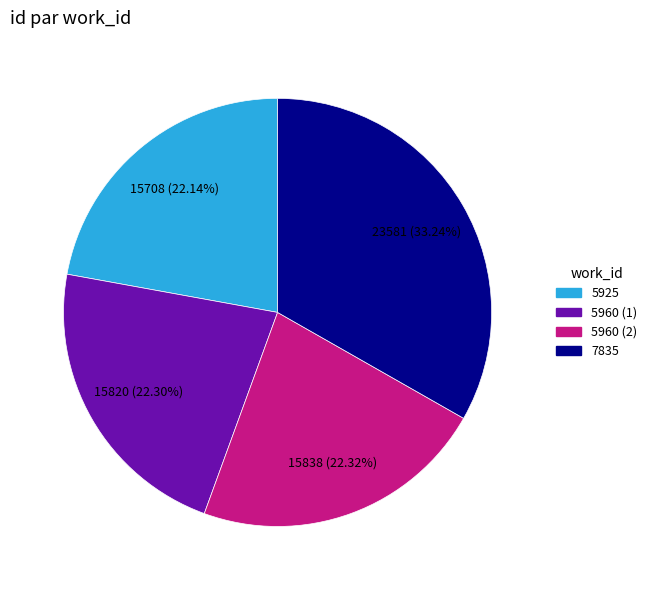

Do 5925 and 5960 (2) together represent more than half of the pie?

No